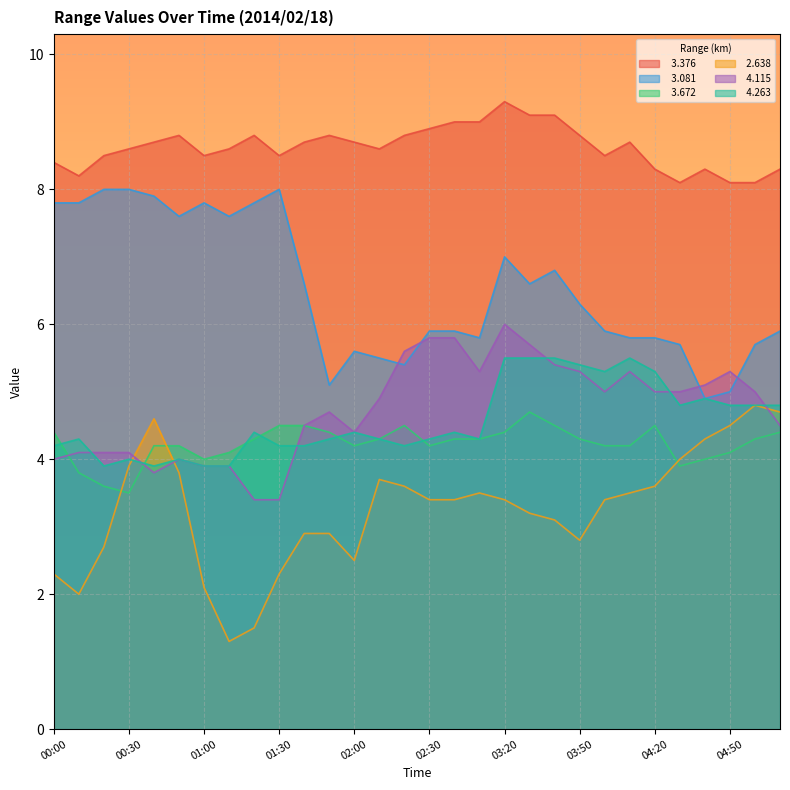

Rank the categories by   4.263 value from lowest to highest.

00:20, 00:40, 01:00, 01:10, 00:30, 00:50, 00:00, 01:30, 01:40, 02:20, 00:10, 01:50, 02:10, 02:30, 02:50, 01:20, 02:00, 02:40, 04:30, 04:50, 05:00, 05:10, 04:40, 04:00, 04:20, 03:50, 03:20, 03:30, 03:40, 04:10